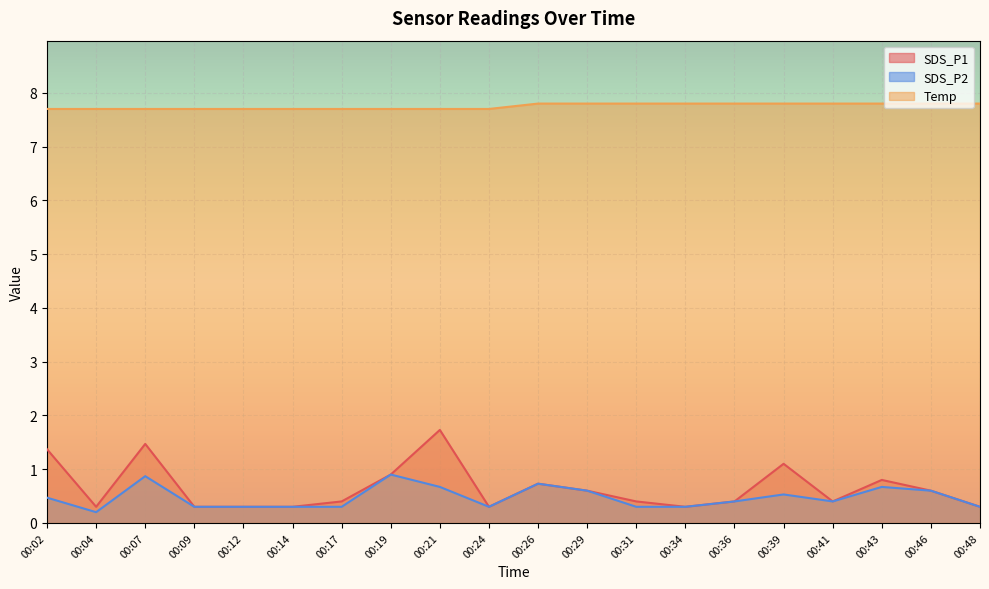

The value of SDS_P1 at 00:09 is 0.1. True or false?

False